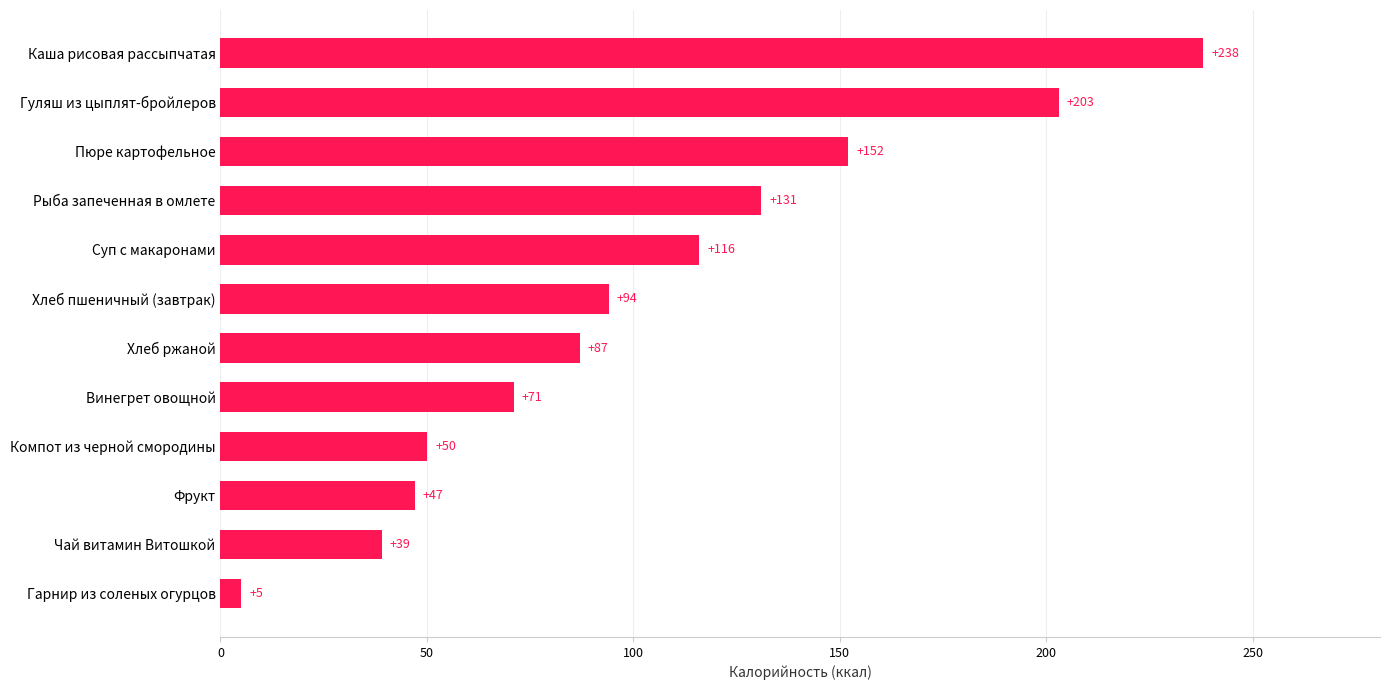

Does the chart contain any negative values?

No